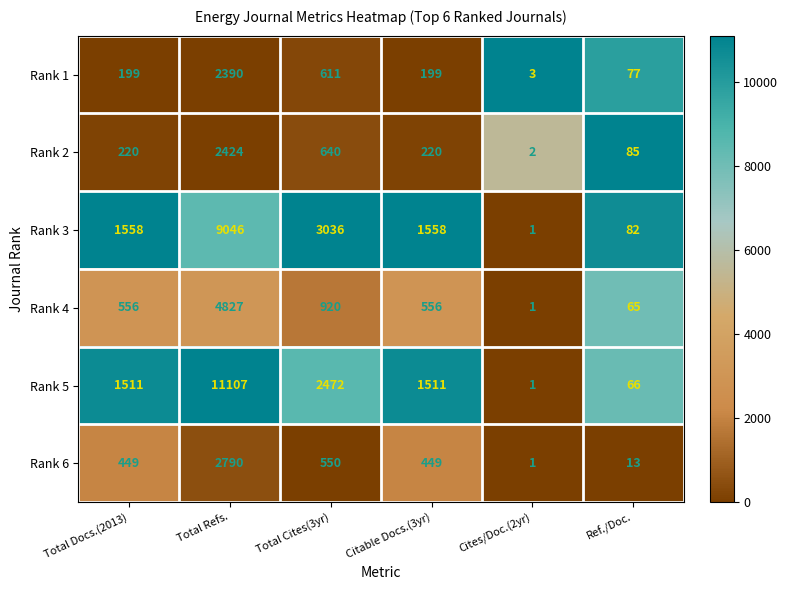

Which label corresponds to the largest value in the chart?

Total Refs.